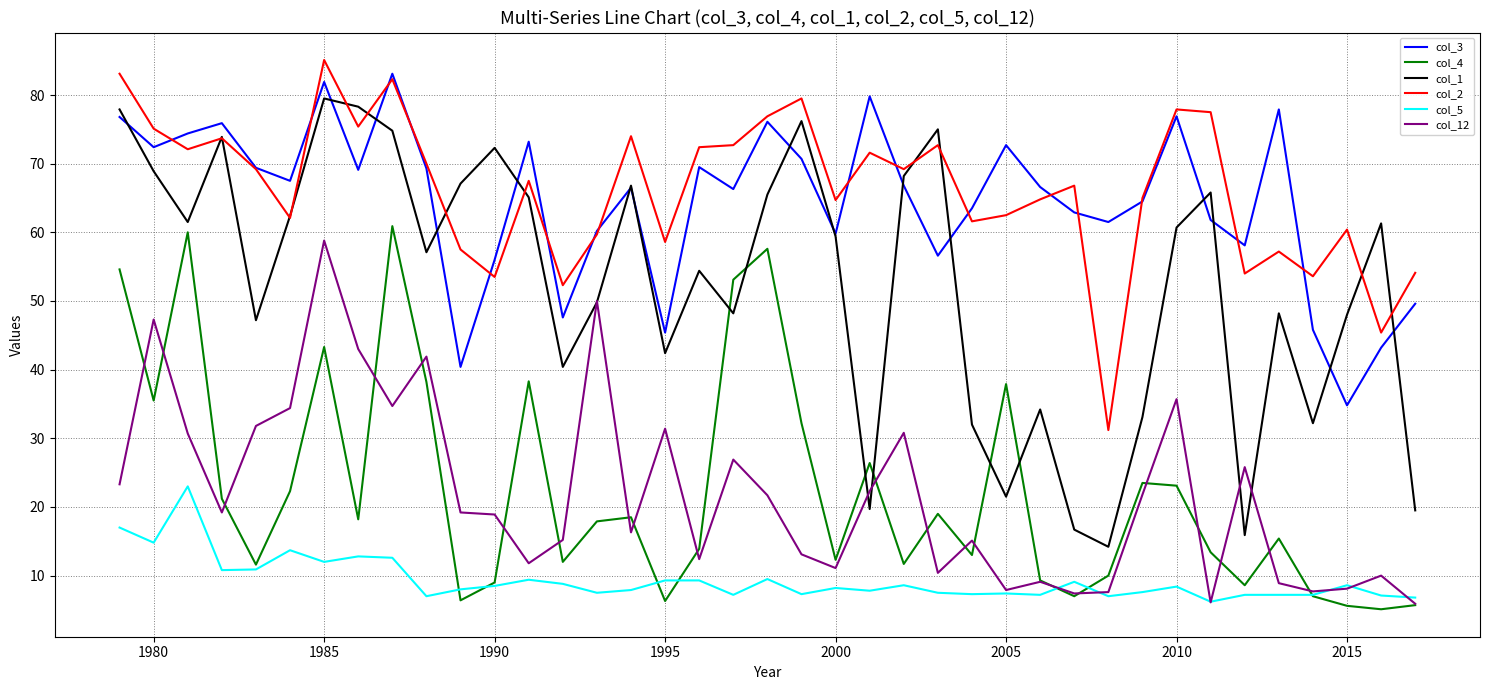

True or false: col_3 and col_5 intersect in this chart.

False